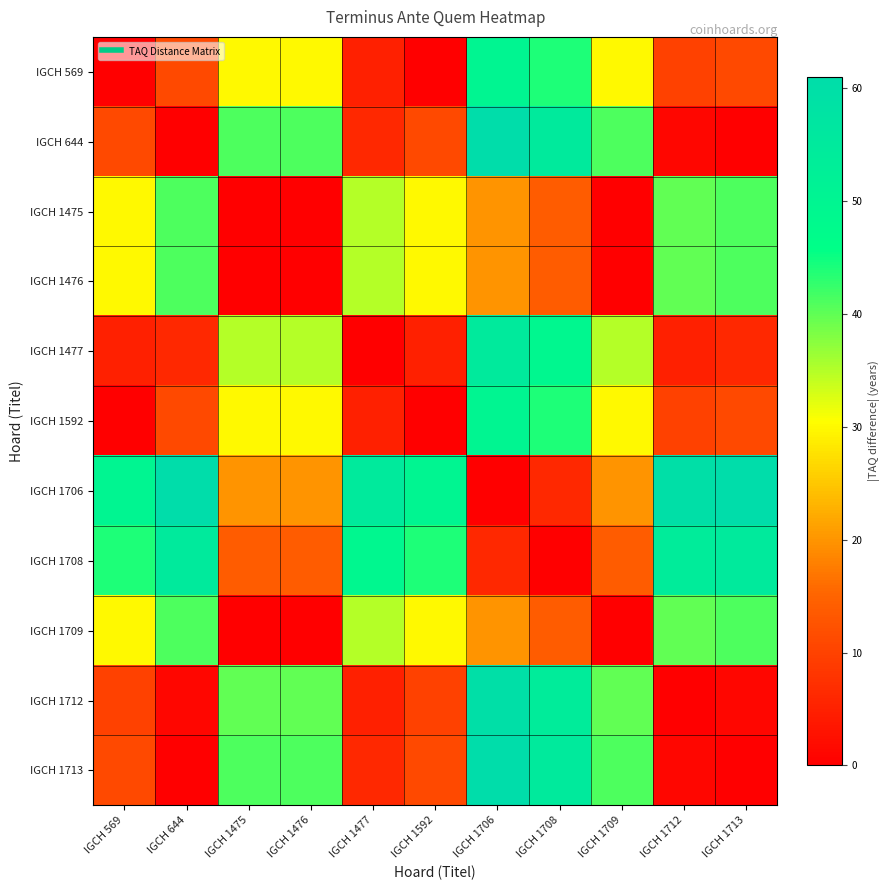

Which category has the highest value across all series?

IGCH 1706